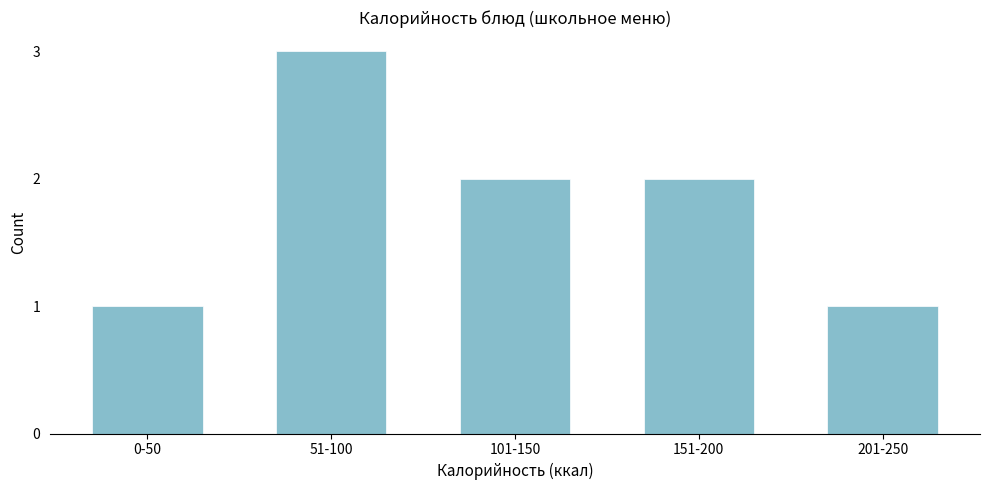

Reading left to right, what are all the values shown in this chart?

0-50=1	51-100=3	101-150=2	151-200=2	201-250=1